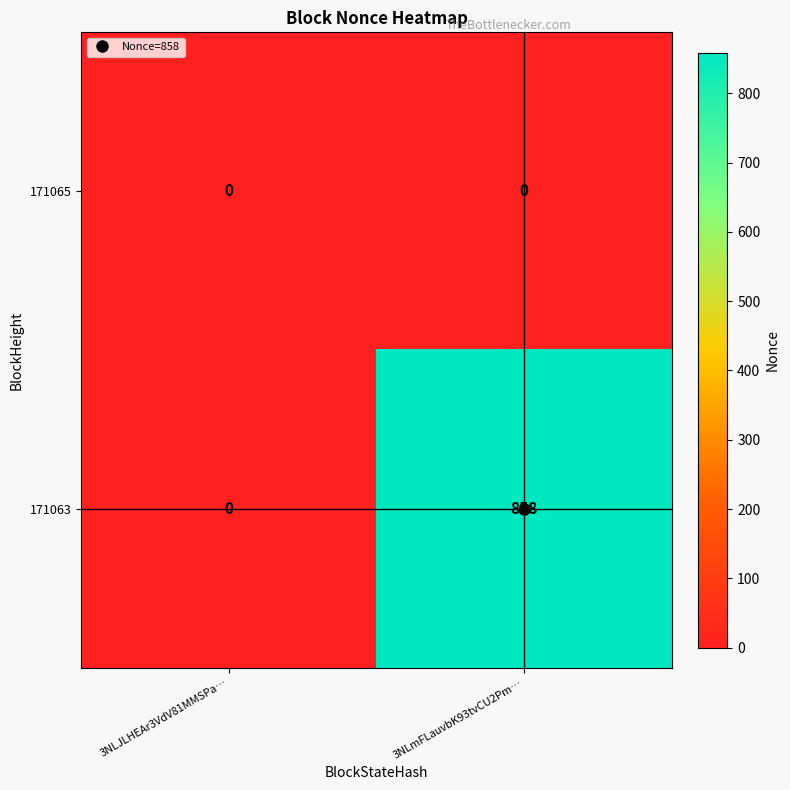

What is the sum of all 171063 values?

858